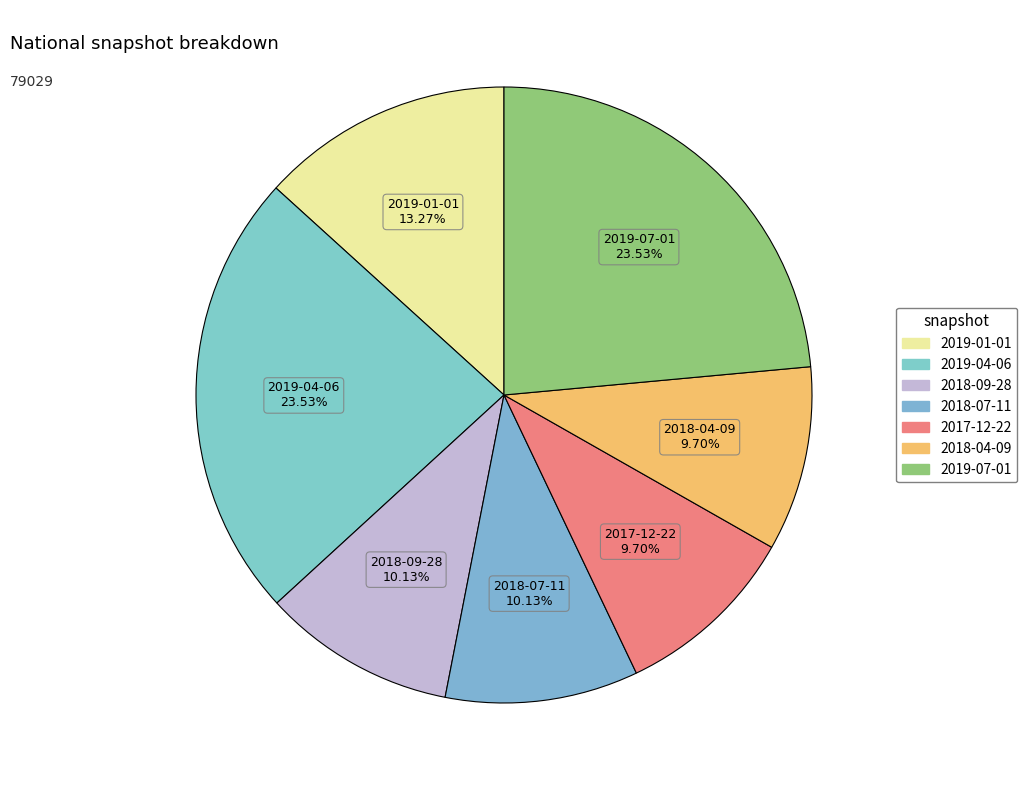

Rank the categories by value from highest to lowest.

2019-04-06, 2019-07-01, 2019-01-01, 2018-09-28, 2018-07-11, 2017-12-22, 2018-04-09